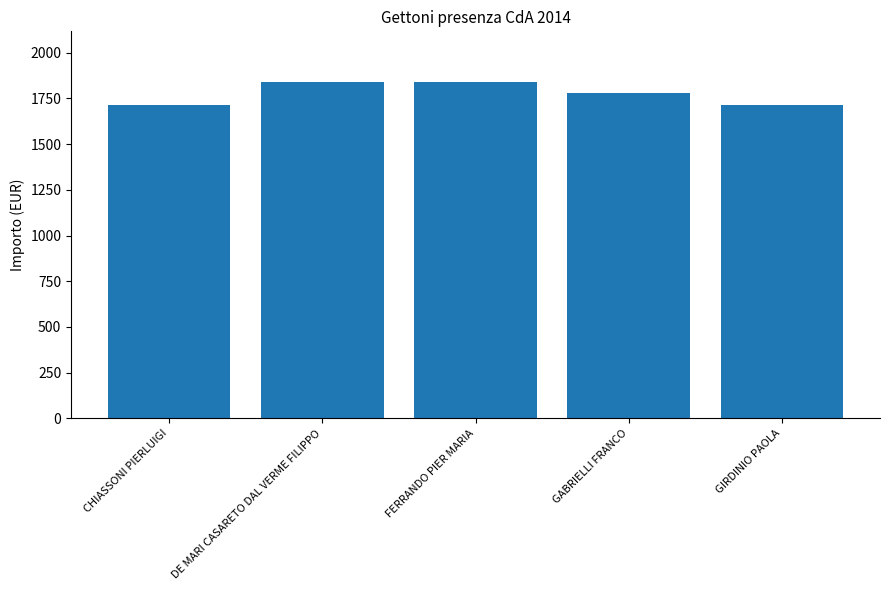

The value at GIRDINIO PAOLA is 1715.2. True or false?

True